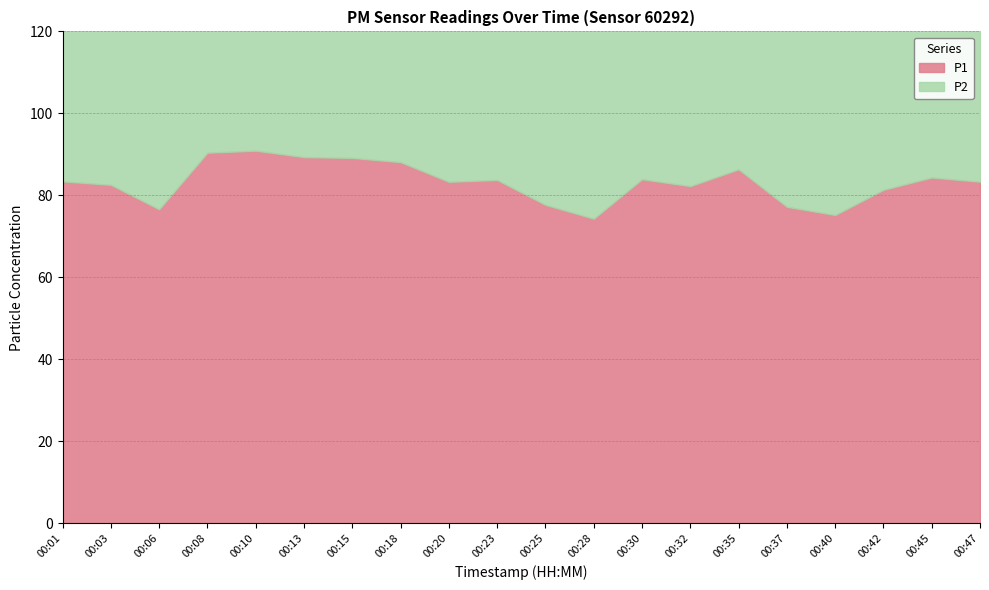

At which category is the sum across all series the highest?

00:10